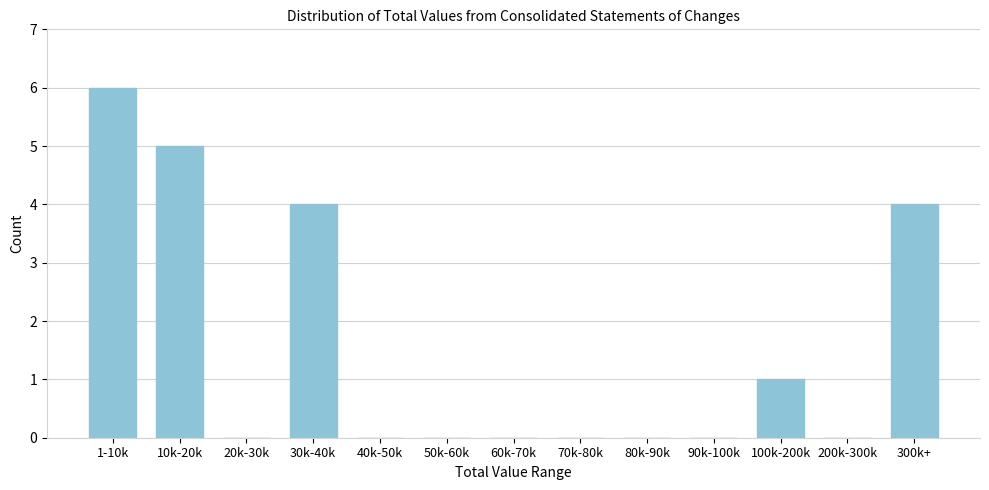

Reading right to left, list all the values displayed in this chart.

300k+=4	200k-300k=0	100k-200k=1	90k-100k=0	80k-90k=0	70k-80k=0	60k-70k=0	50k-60k=0	40k-50k=0	30k-40k=4	20k-30k=0	10k-20k=5	1-10k=6